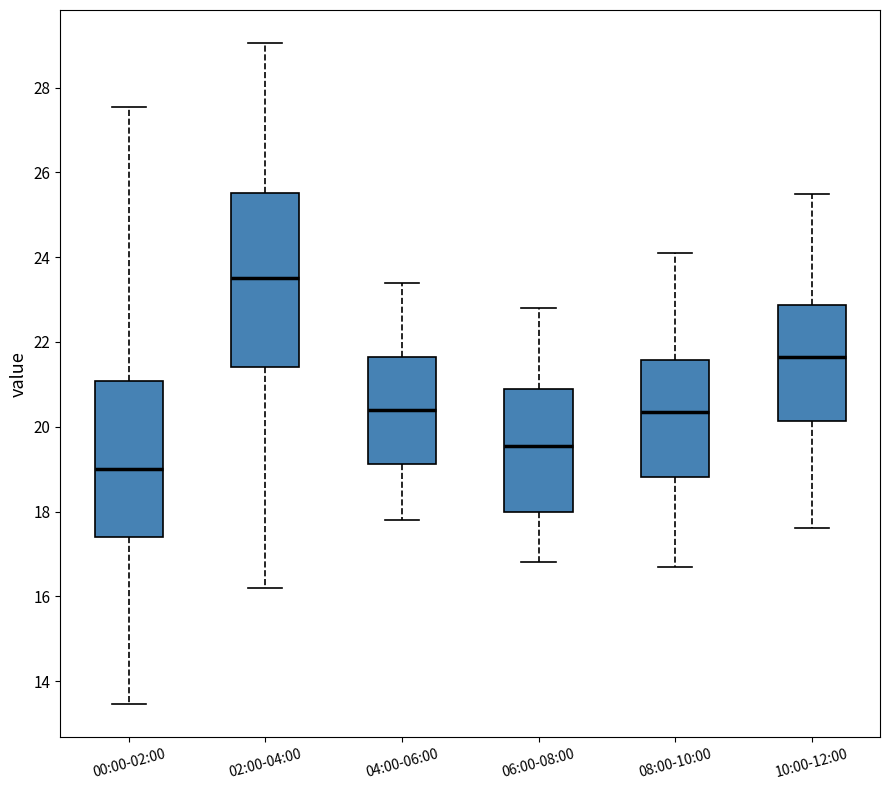

Which box's median line is the lowest?

00:00-02:00